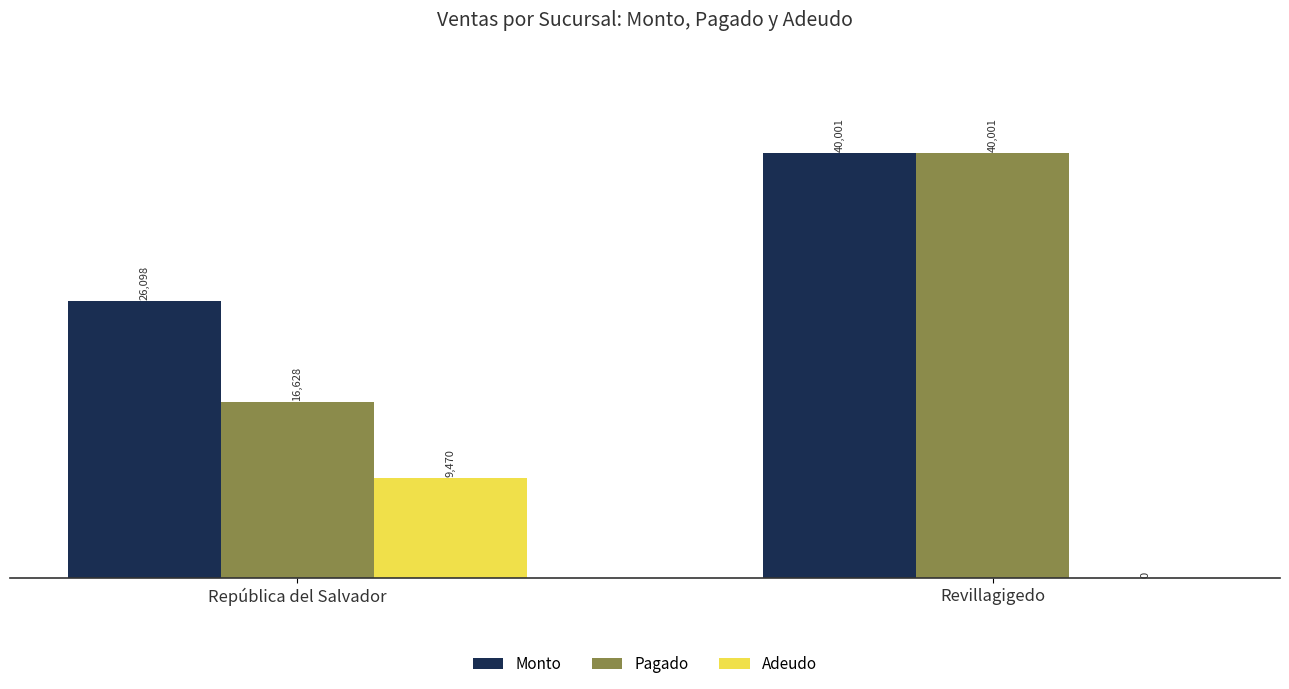

How many distinct data groups are displayed?

3